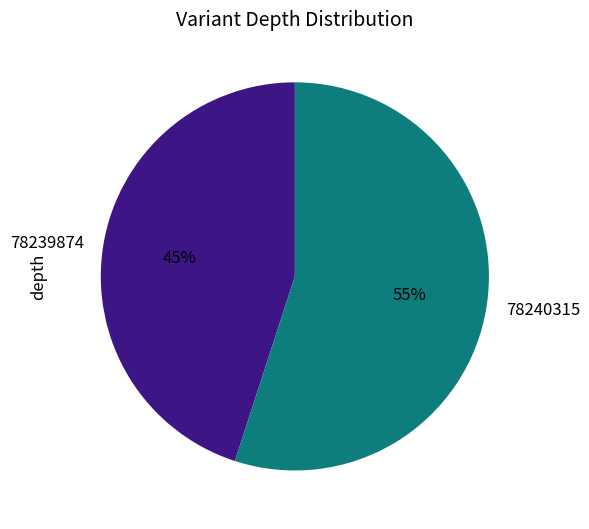

What is the majority slice?

78240315